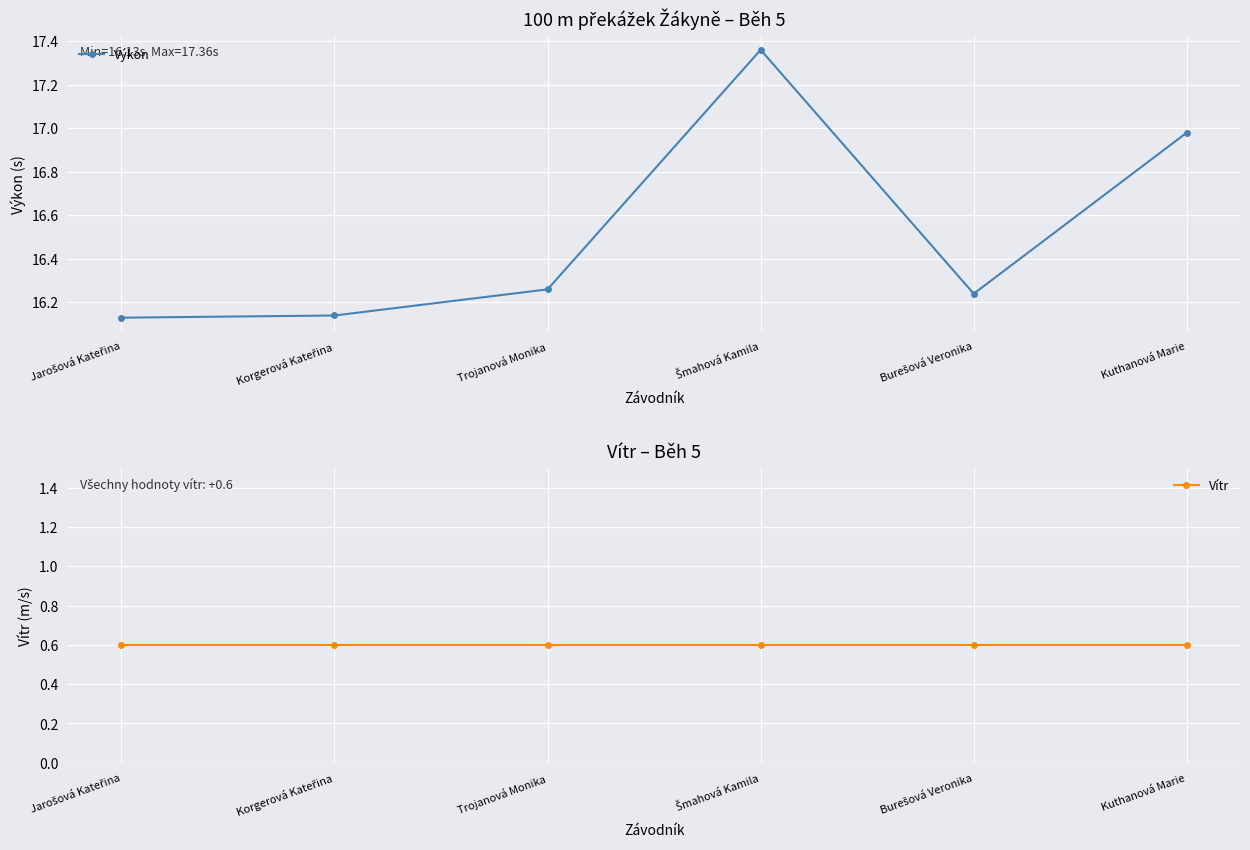

What is the average value of the Vítr series?

0.6